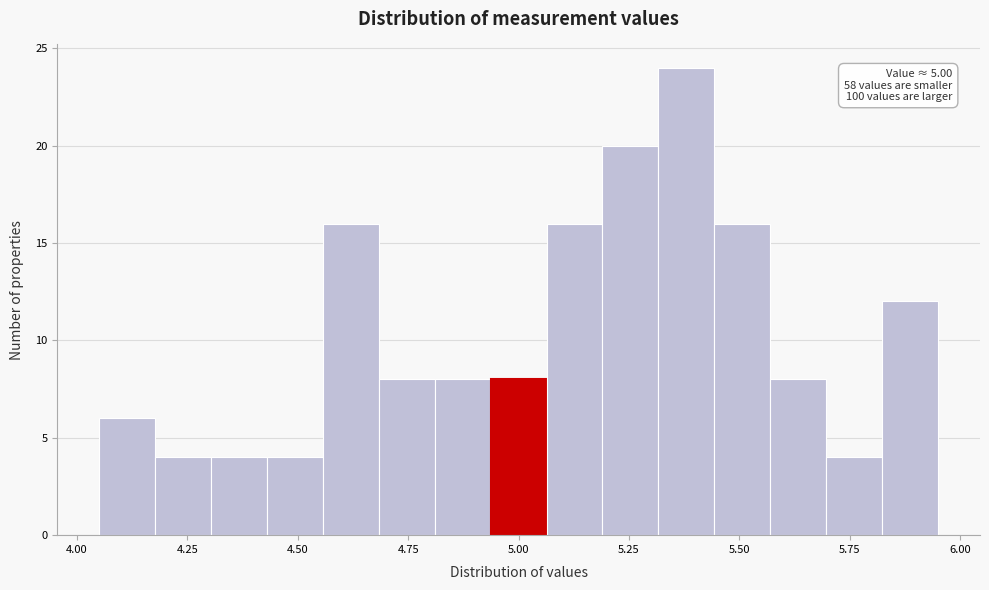

Around what value on the x-axis is the tallest bar? Give the approximate position of its centre, as read against the axis.

5.40